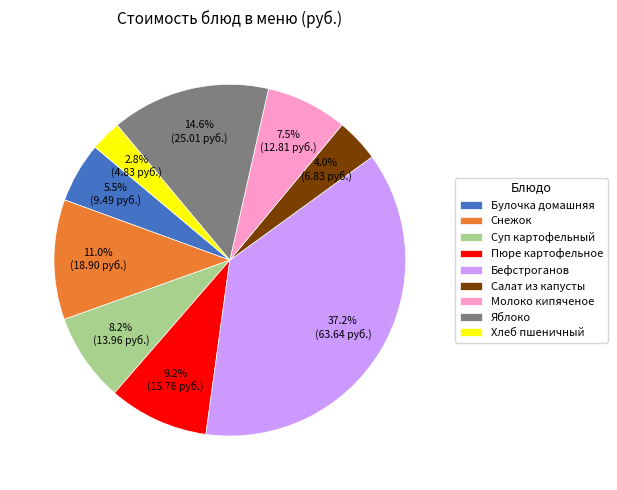

Which category has the smallest portion of the pie?

Хлеб пшеничный